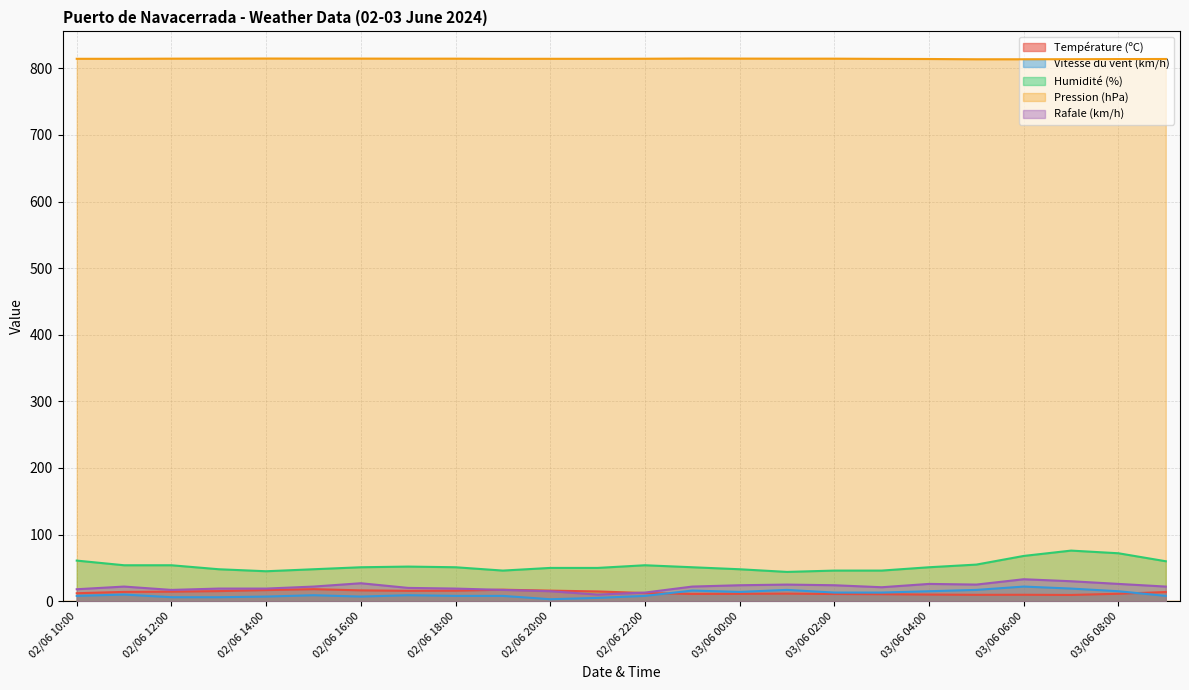

True or false: Vitesse du vent (km/h) has a value of 16.0 at 02/06 23:00.

True